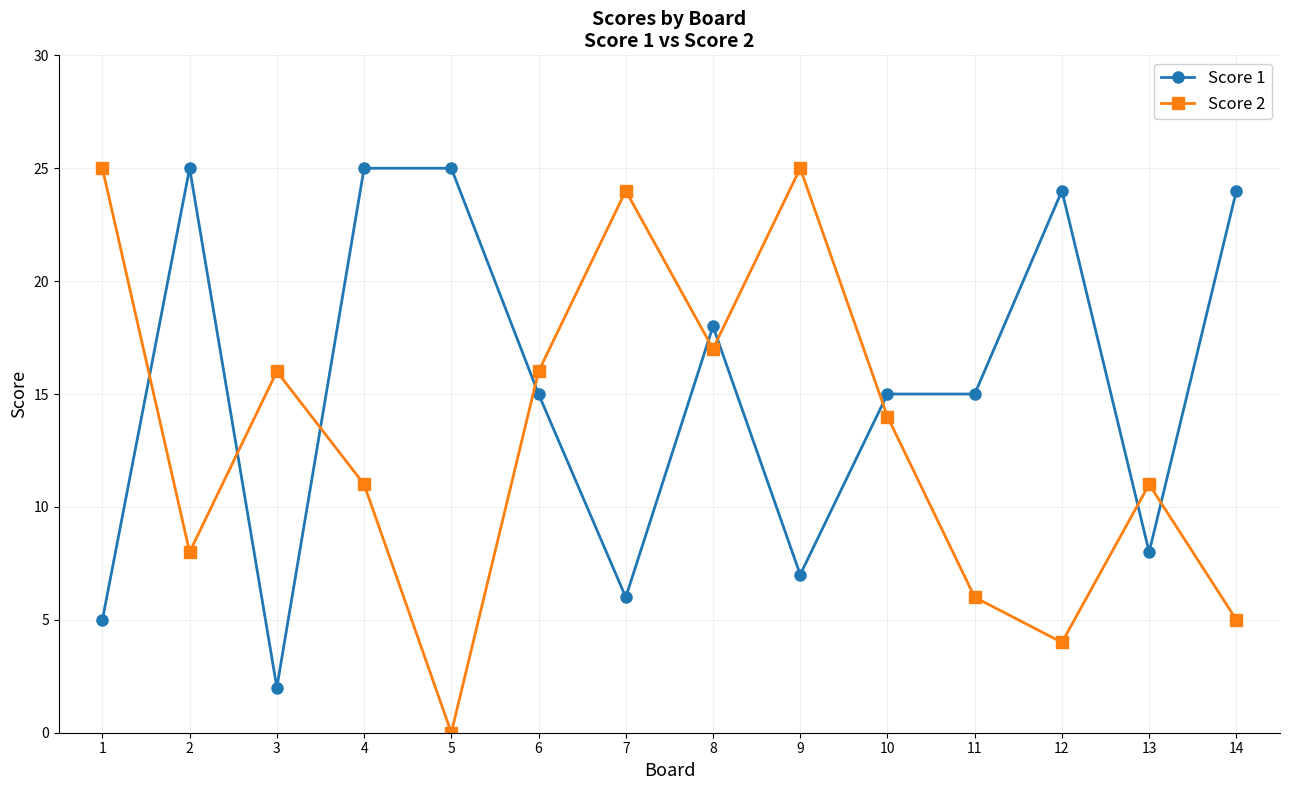

Count the number of data series in this chart.

2